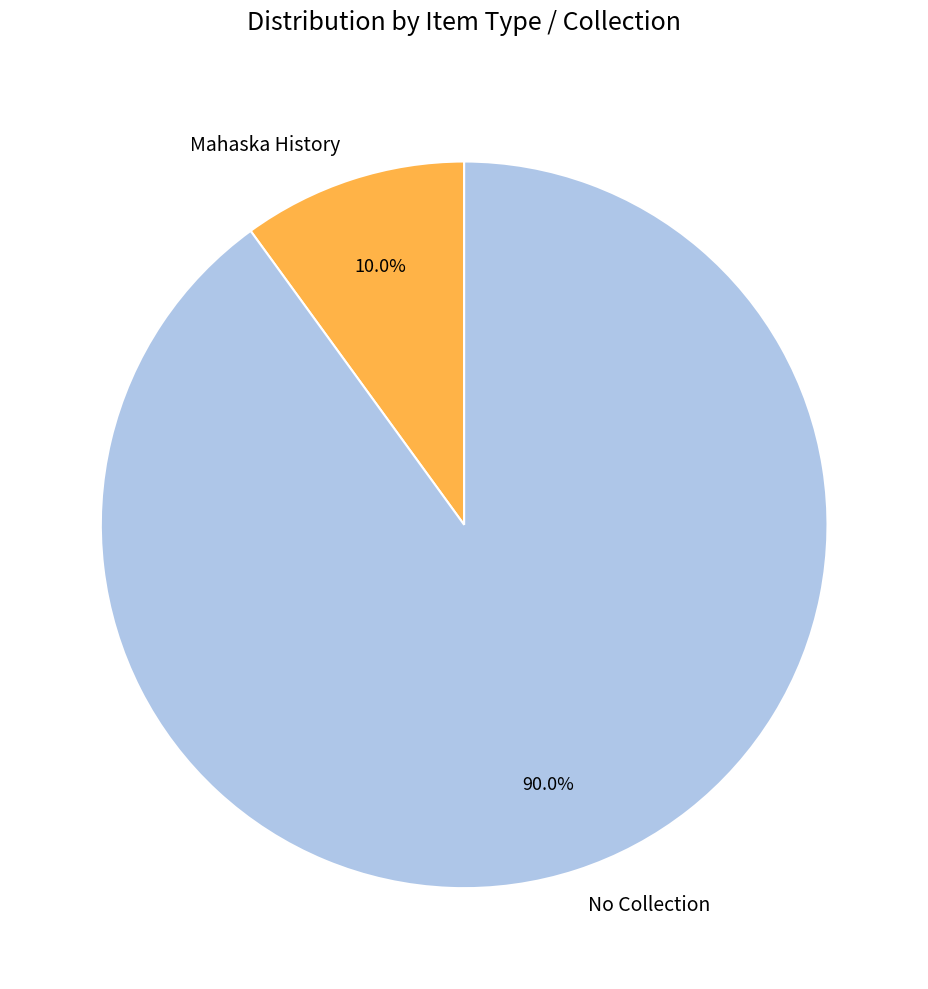

Rank the categories by value from highest to lowest.

No Collection, Mahaska History